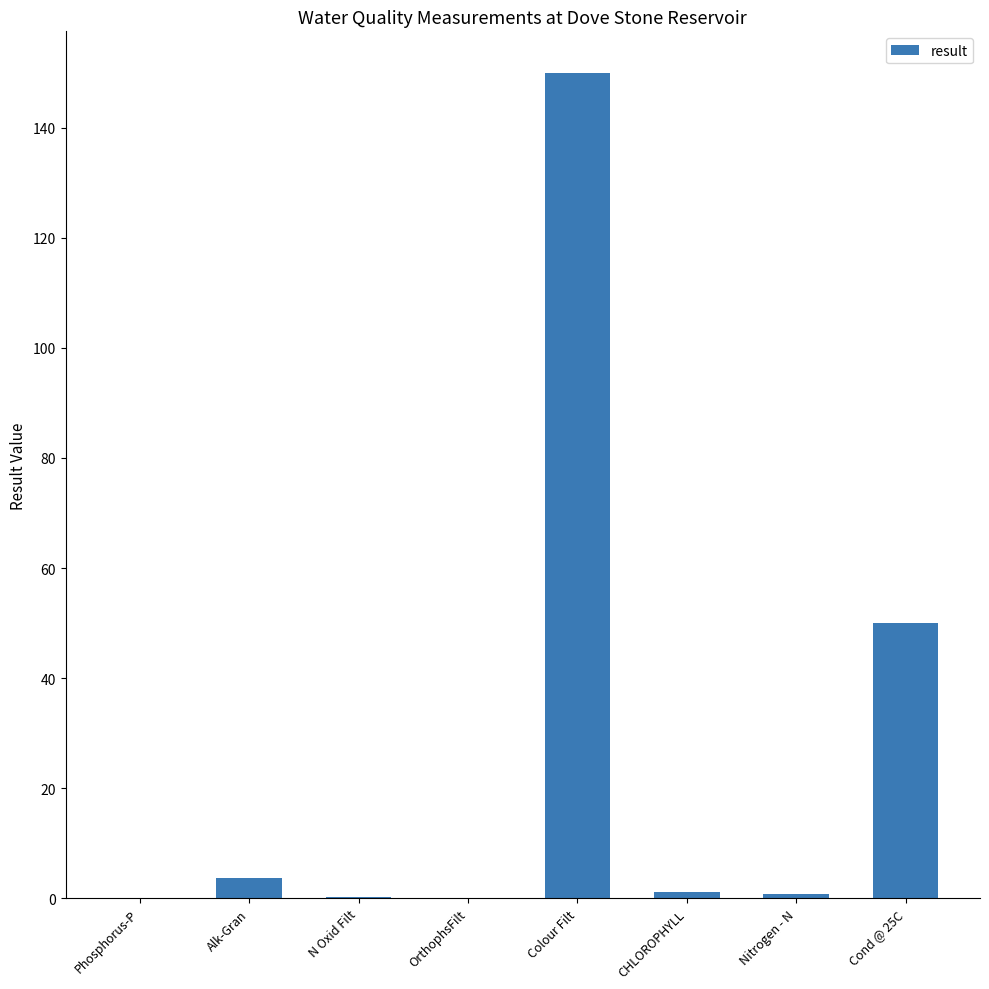

What is the sum of the values at Colour Filt and Cond @ 25C?

200.0